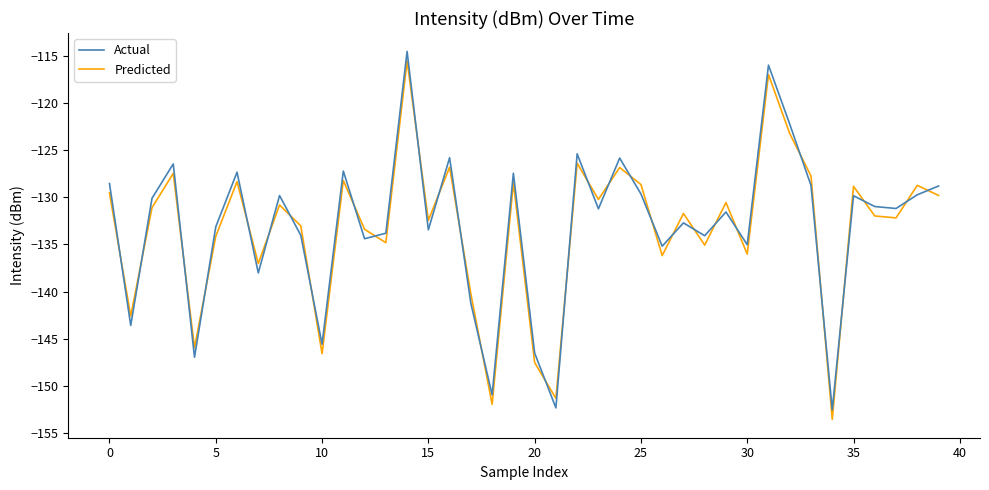

What is the minimum value for Predicted?

-153.6